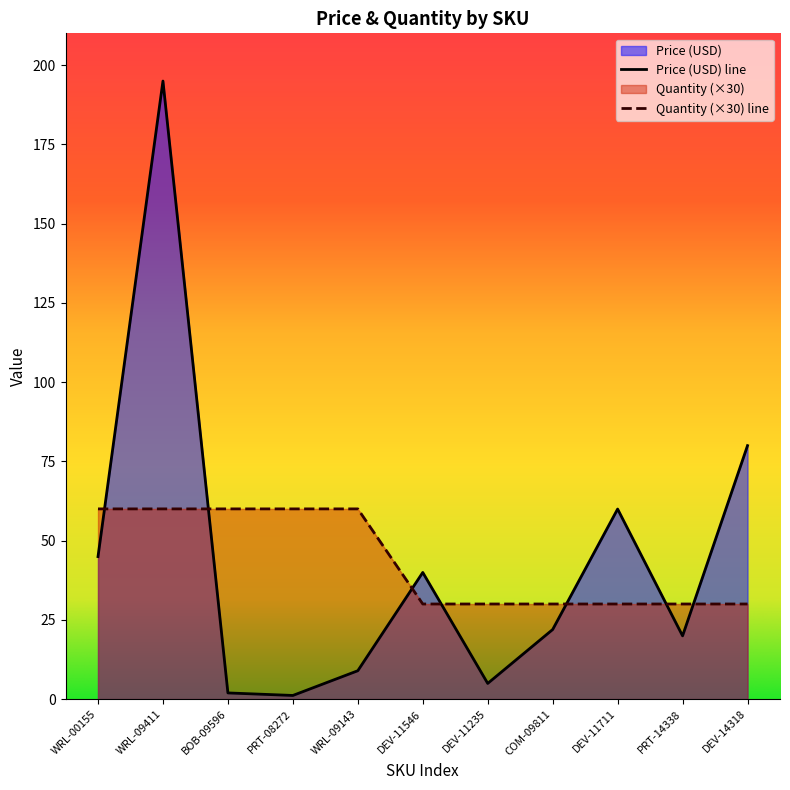

Is it true that Price (USD) equals 60.0 at DEV-11711?

True